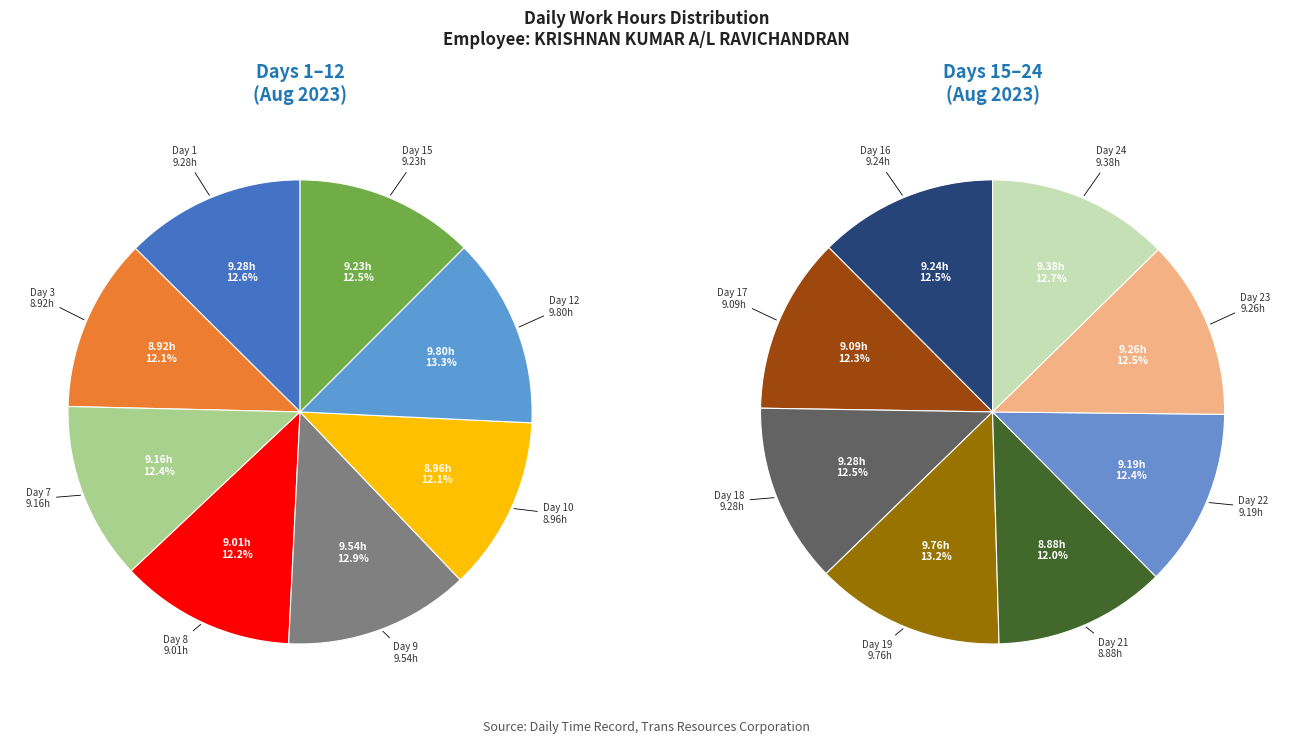

Is there any slice that represents more than half of the pie?

No